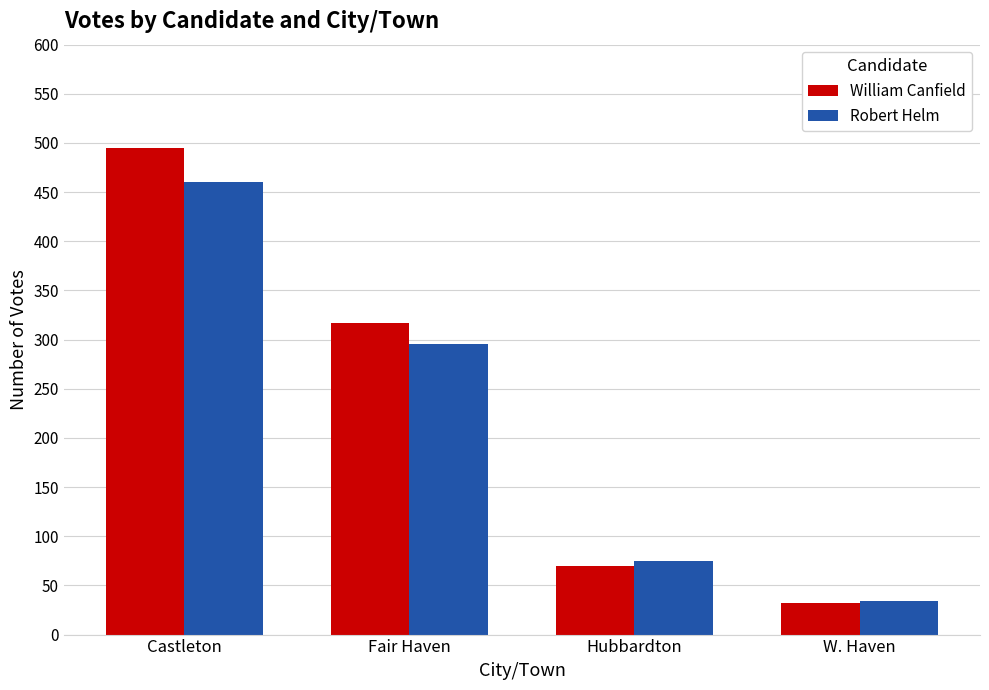

List the series in order of their overall mean, lowest first.

Robert Helm, William Canfield